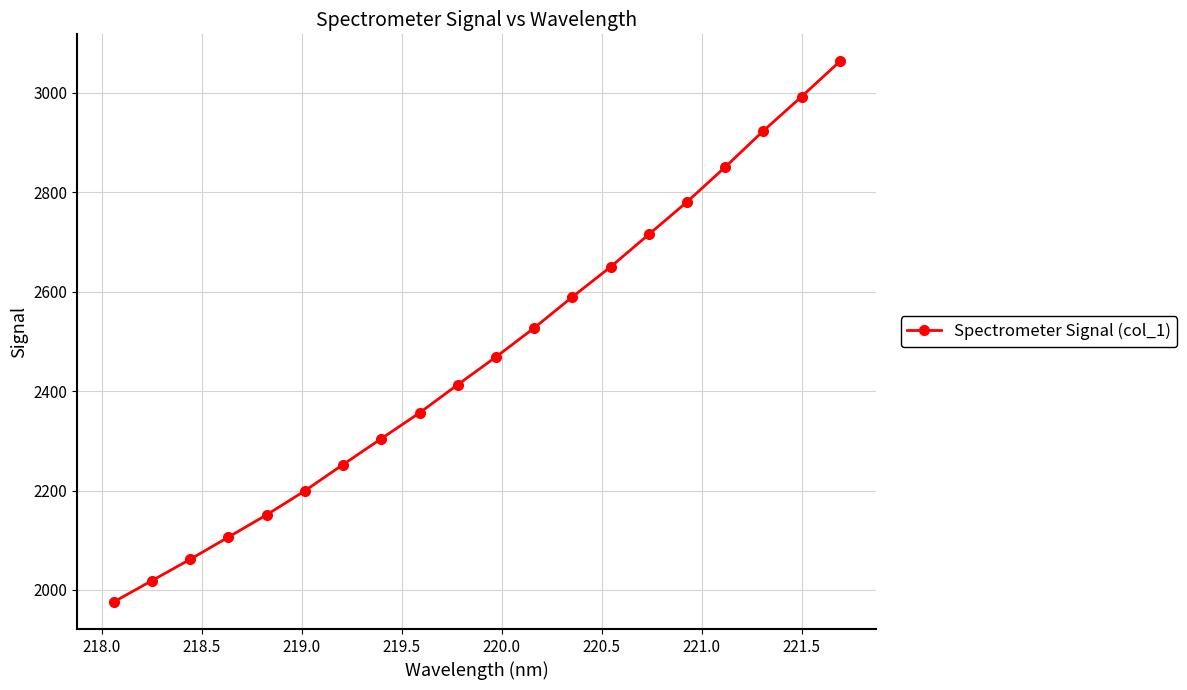

Does the chart display data point markers on the line(s)?

Yes